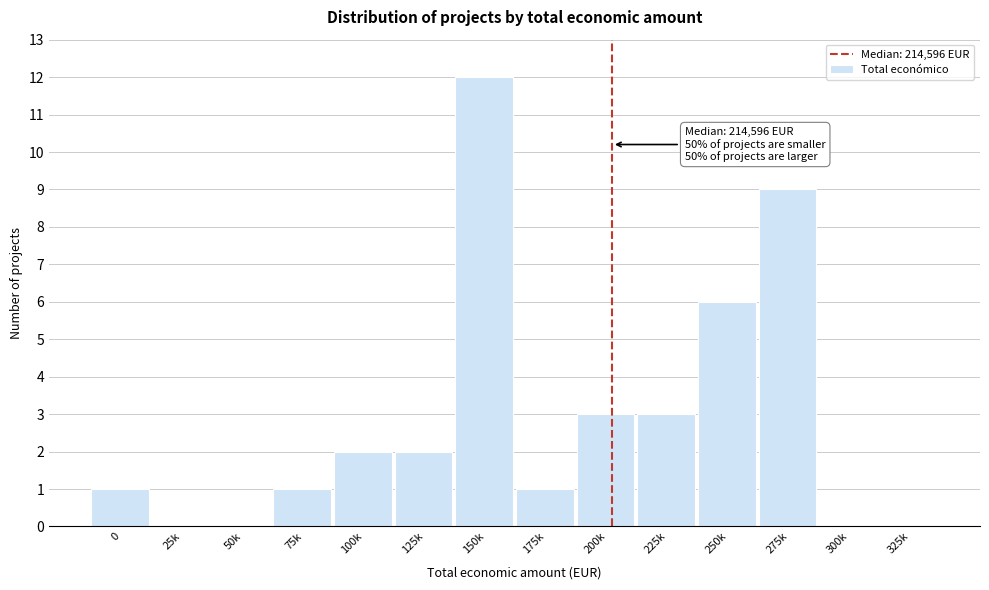

Reading left to right, extract all data points from this chart.

0=1	25k=0	50k=0	75k=1	100k=2	125k=2	150k=12	175k=1	200k=3	225k=3	250k=6	275k=9	300k=0	325k=0